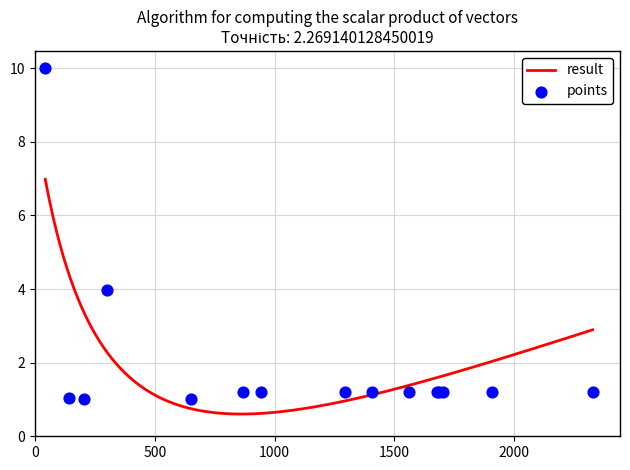

What is the lowest value of the result series?

0.6